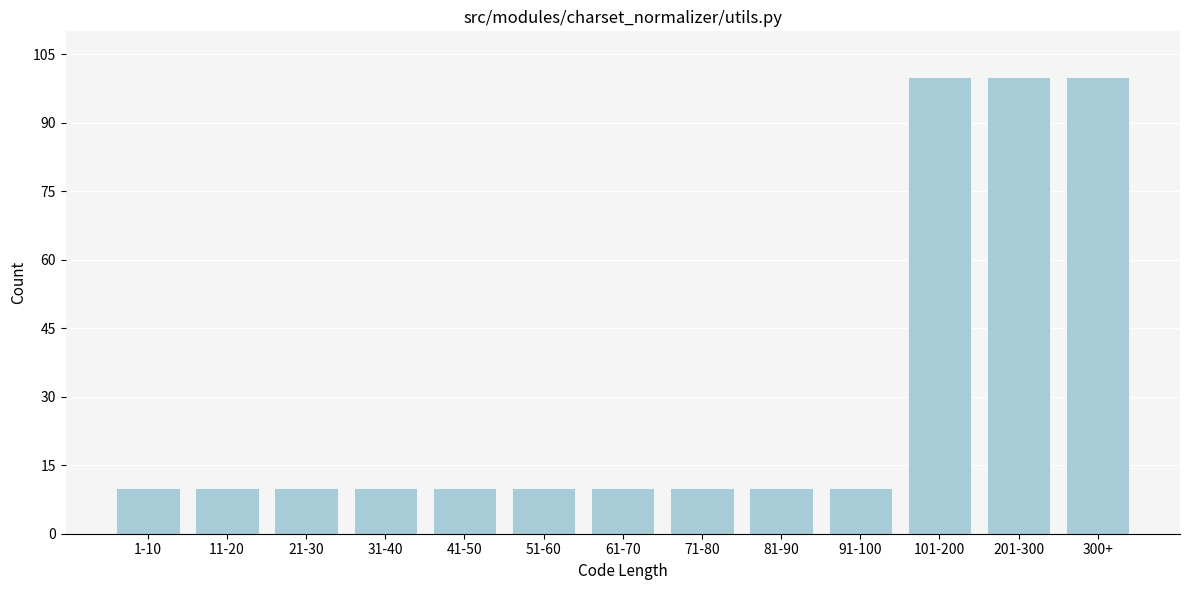

Reading left to right, transcribe all the data shown in this chart.

1-10=10	11-20=10	21-30=10	31-40=10	41-50=10	51-60=10	61-70=10	71-80=10	81-90=10	91-100=10	101-200=100	201-300=100	300+=100